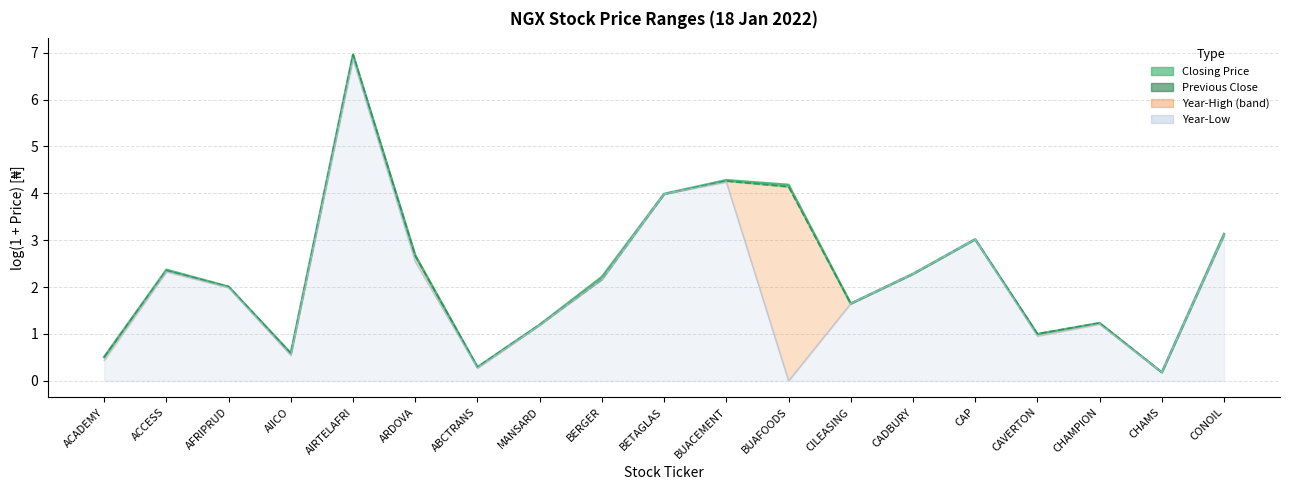

At which label does Closing Price line reach its peak?

AIRTELAFRI